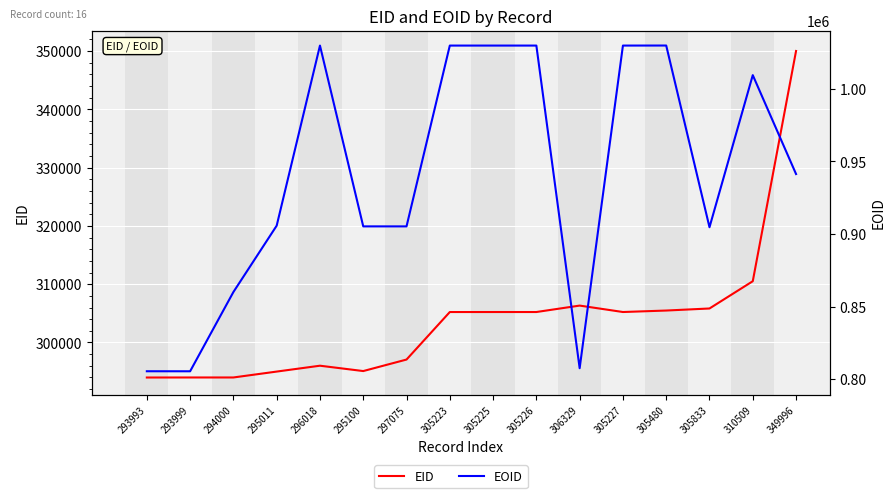

True or false: EOID has more than 0 points higher than both neighbors.

True